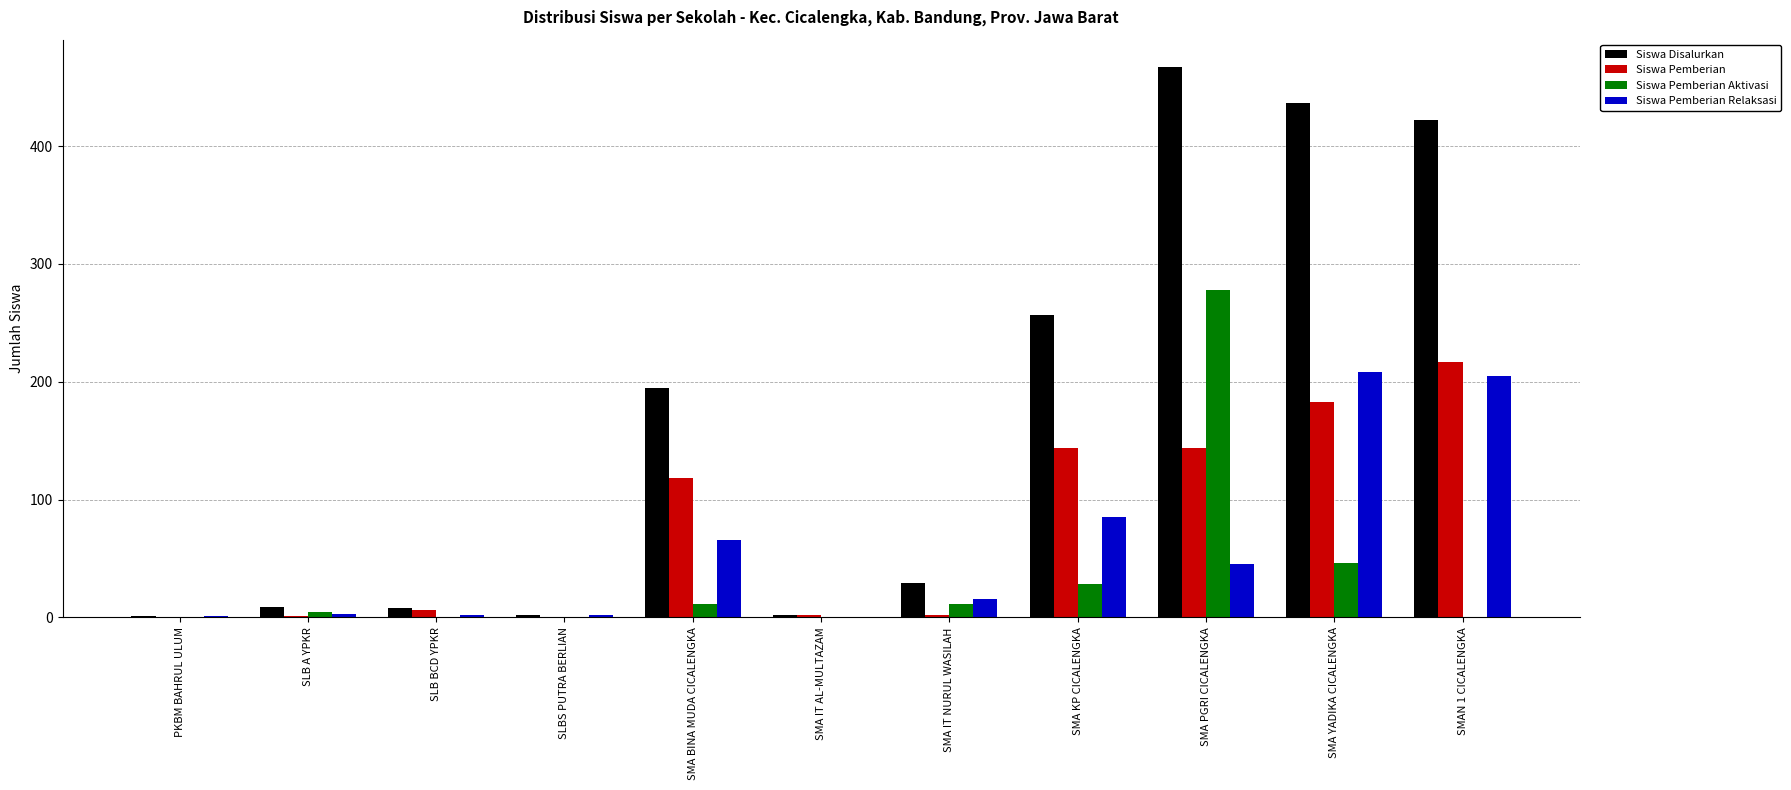

Which series changed the most between SMA BINA MUDA CICALENGKA and SMA KP CICALENGKA?

Siswa Disalurkan